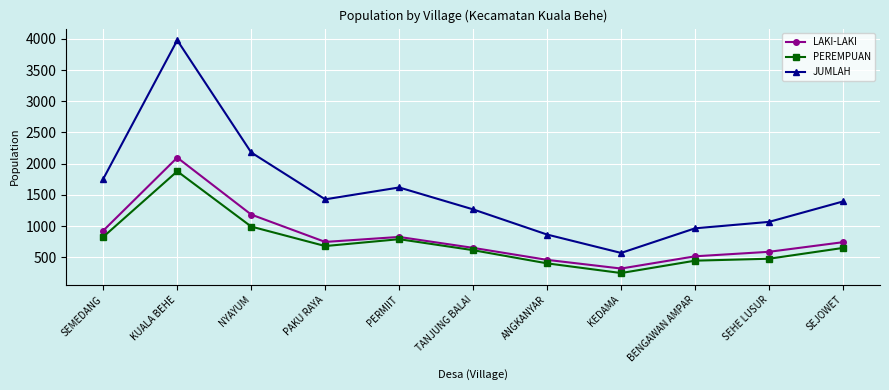

At which label does JUMLAH first exceed 1396?

SEMEDANG